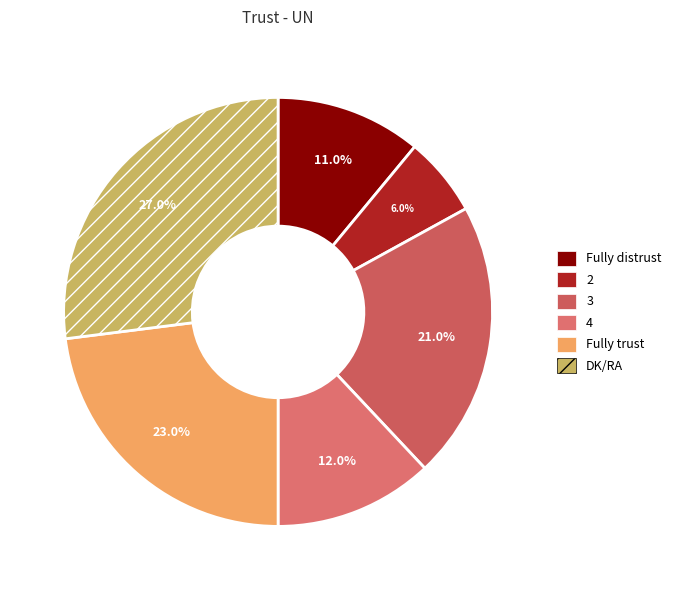

True or false: 4 accounts for 23% of the total.

False